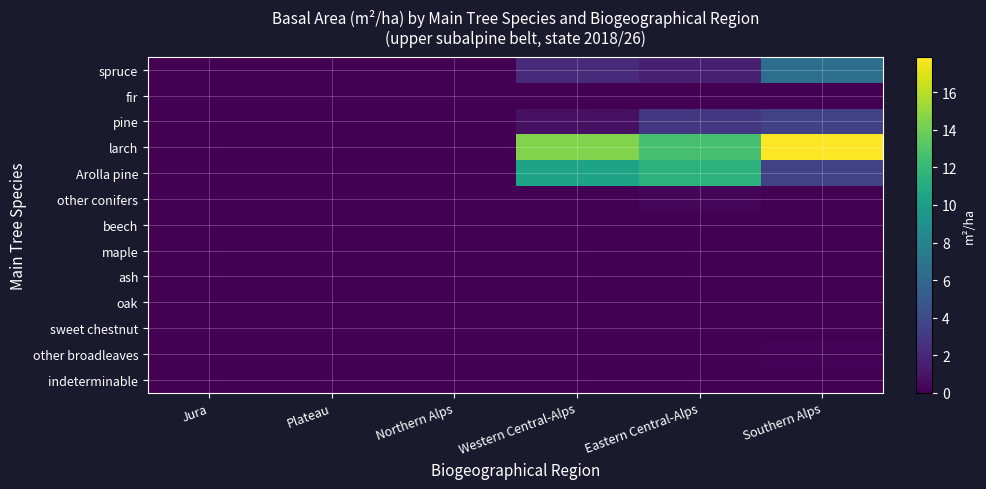

At which category does the chart reach its minimum across all series?

Jura